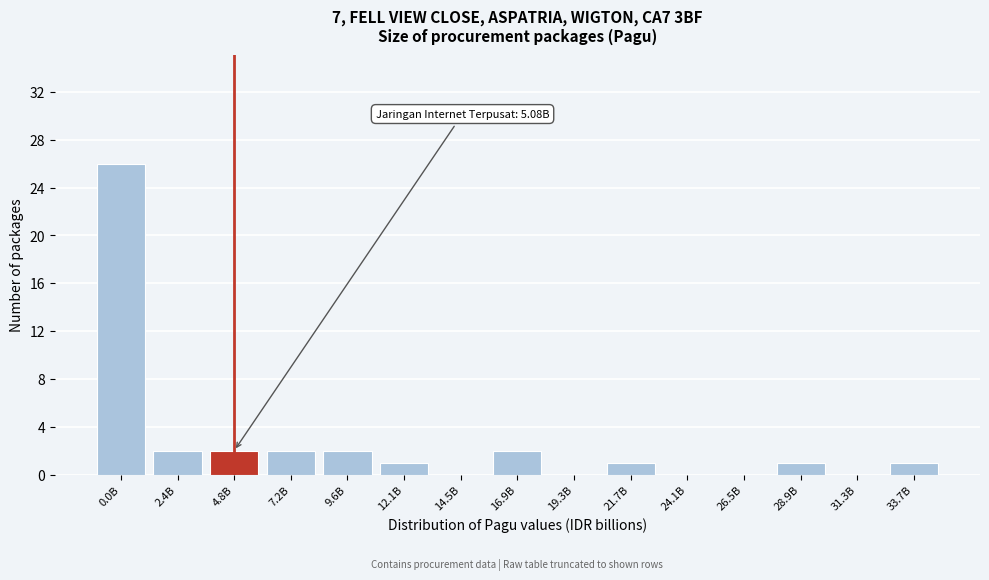

Reading left to right, what are all the values shown in this chart?

0.0B=26	2.4B=2	4.8B=2	7.2B=2	9.6B=2	12.1B=1	14.5B=0	16.9B=2	19.3B=0	21.7B=1	24.1B=0	26.5B=0	28.9B=1	31.3B=0	33.7B=1